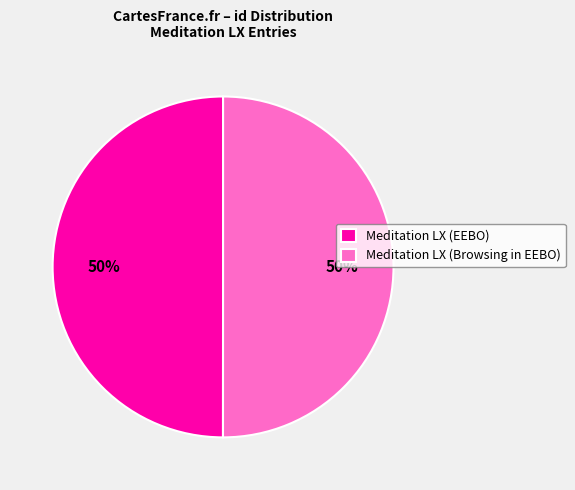

Combined, do Meditation LX (Browsing in EEBO) and Meditation LX (EEBO) account for over 50%?

Yes